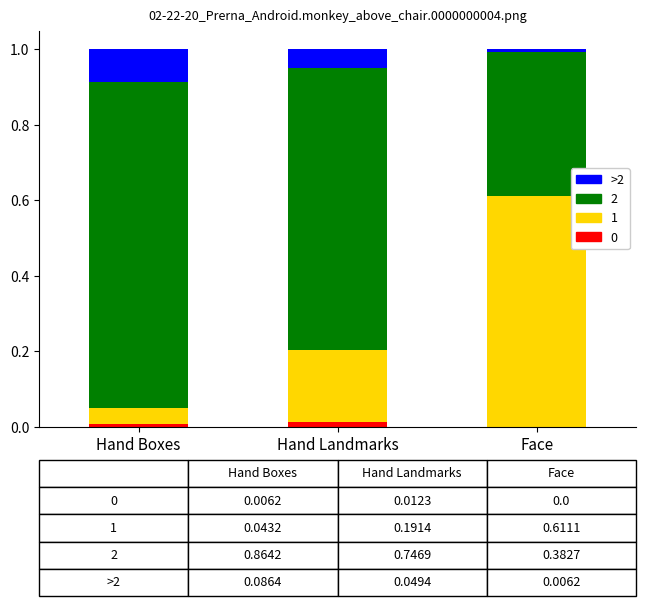

Are the bars horizontal?

No